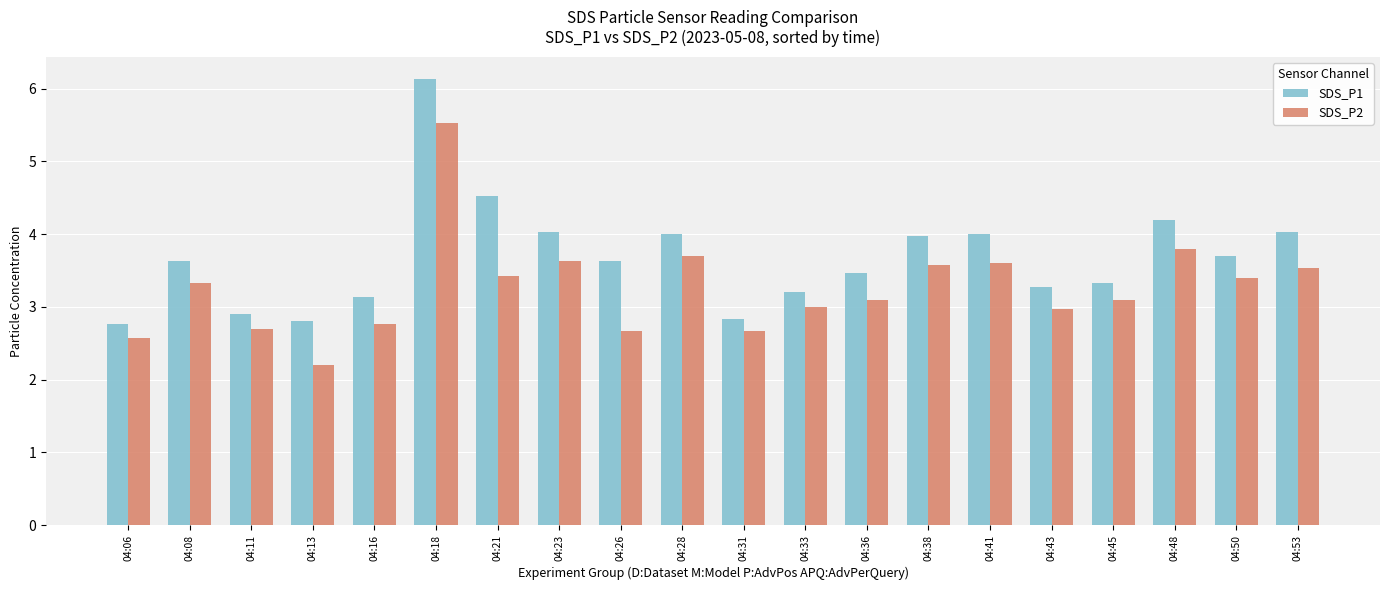

Reading left to right, extract all data points from this chart.

SDS_P1: 2.8	3.6	2.9	2.8	3.1	6.1	4.5	4.0	3.6	4.0	2.8	3.2	3.5	4.0	4.0	3.3	3.3	4.2	3.7	4.0
SDS_P2: 2.6	3.3	2.7	2.2	2.8	5.5	3.4	3.6	2.7	3.7	2.7	3.0	3.1	3.6	3.6	3.0	3.1	3.8	3.4	3.5